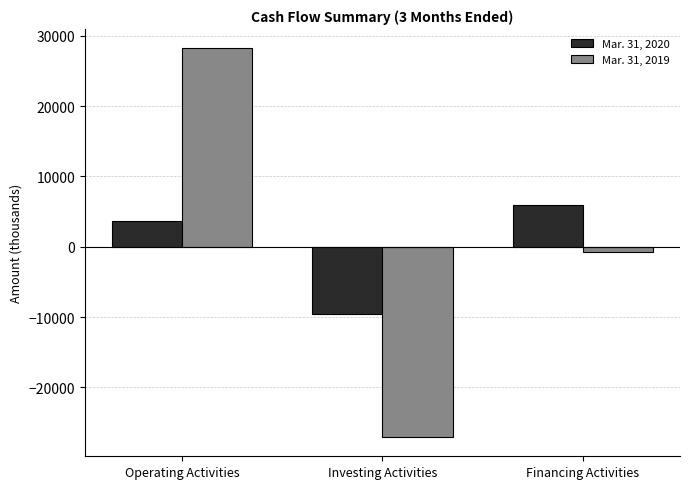

What is the label of the 1st bar from the left?

Operating Activities